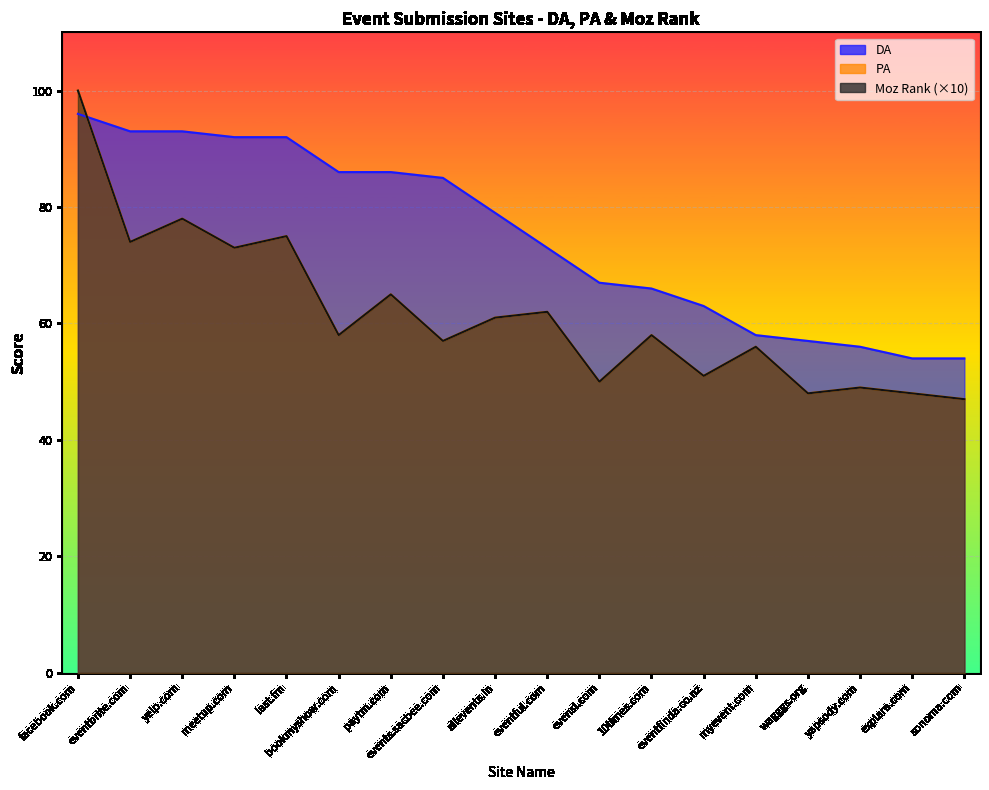

The value of DA at eventfinda.co.nz is 37. True or false?

False